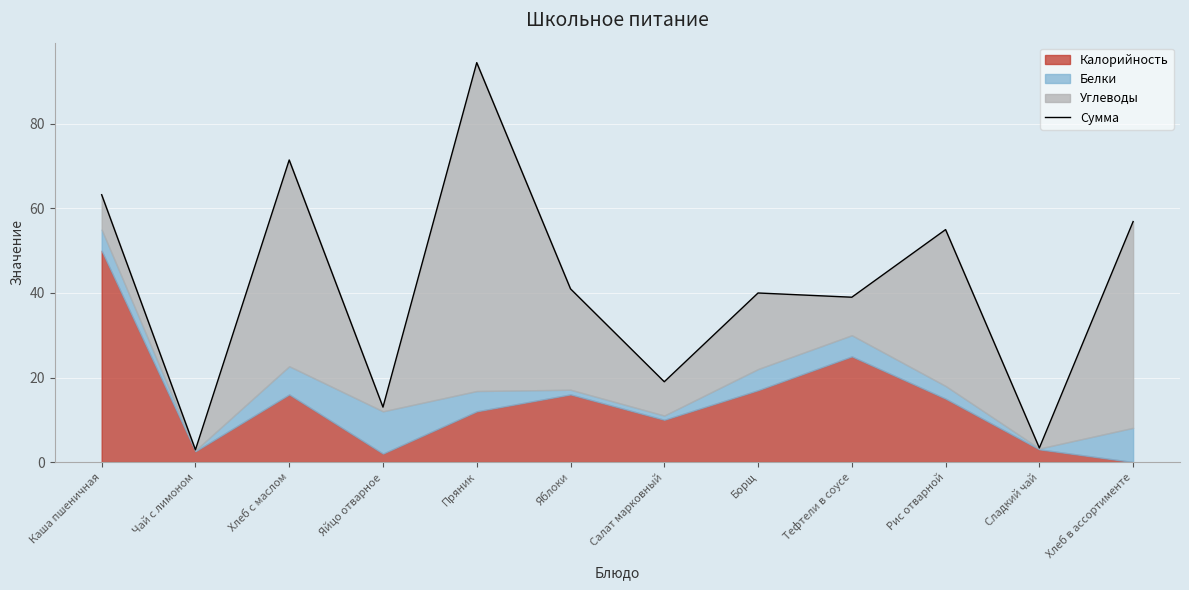

What is the maximum value shown in the chart?

94.5